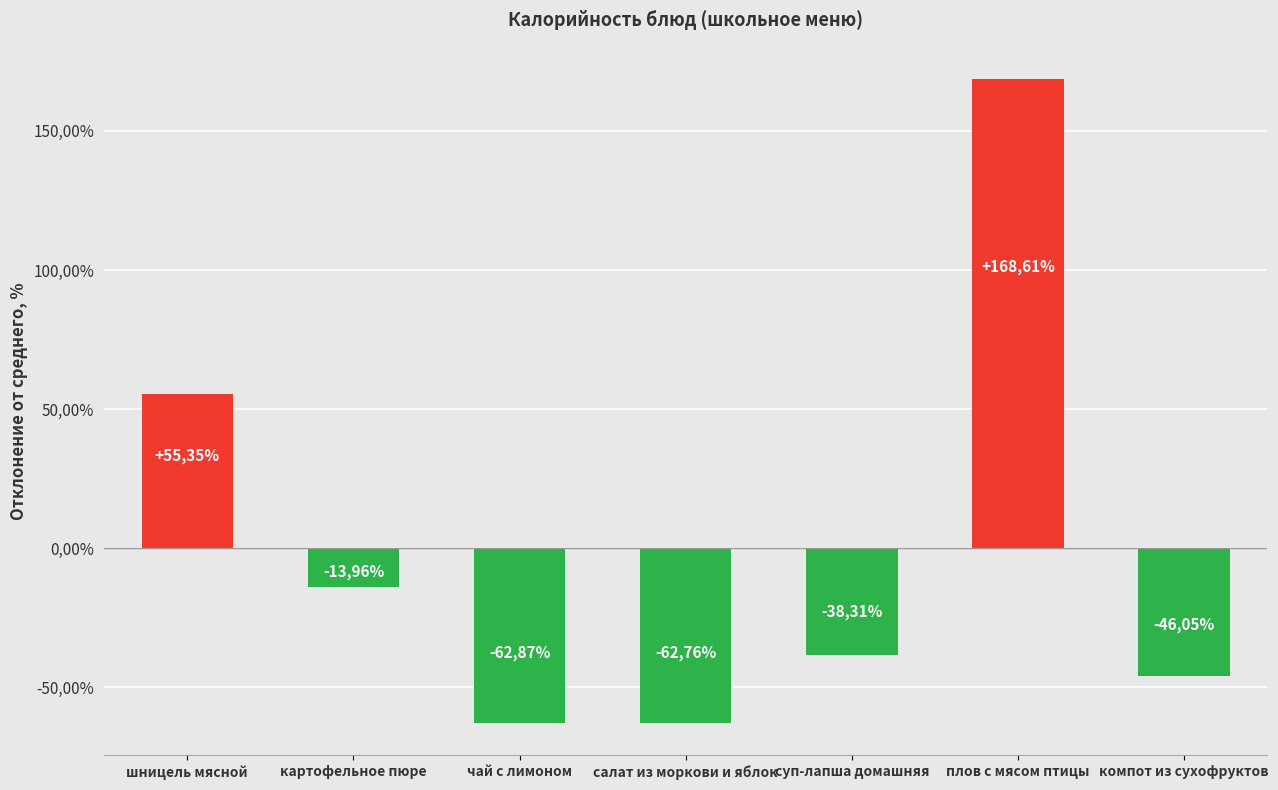

The value at картофельное пюре is -14.0. True or false?

True